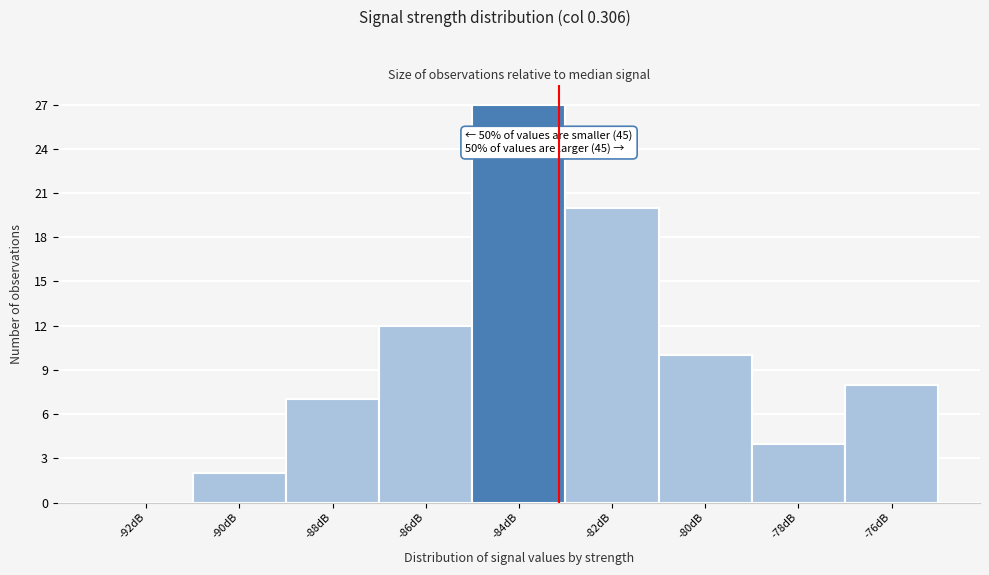

What is the sum of all values?

90